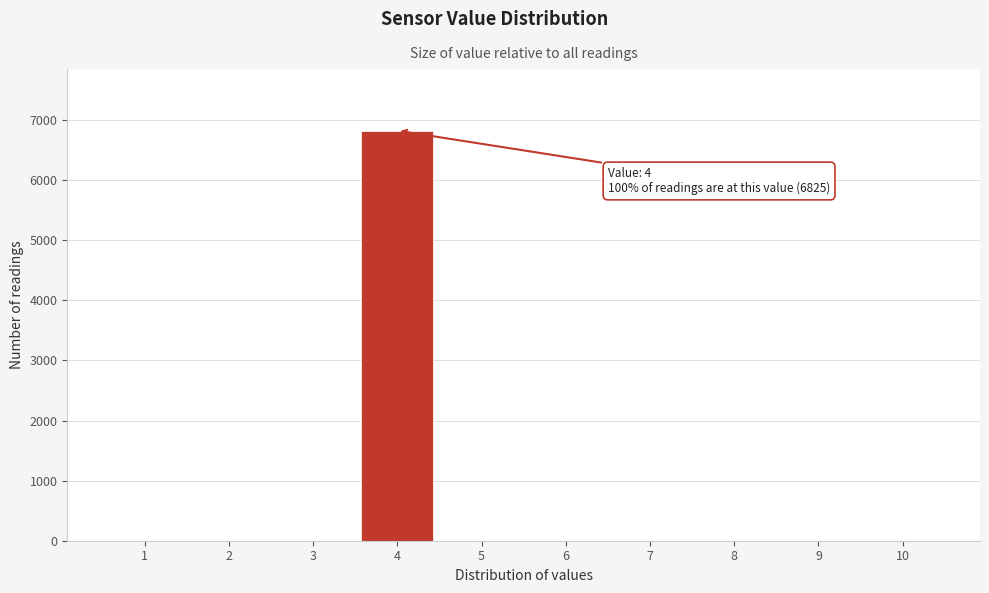

Reading left to right, what are all the values shown in this chart?

1=0	2=0	3=0	4=6825	5=0	6=0	7=0	8=0	9=0	10=0